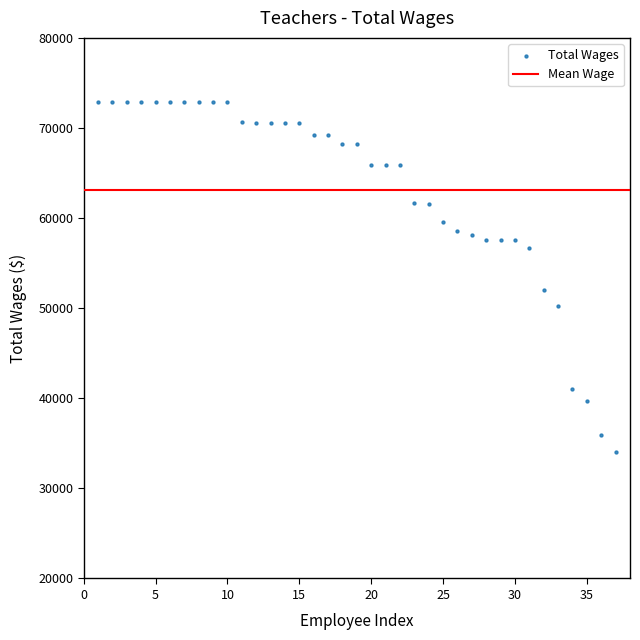

What Y value in the scatter plot is closest to 53502?

52017